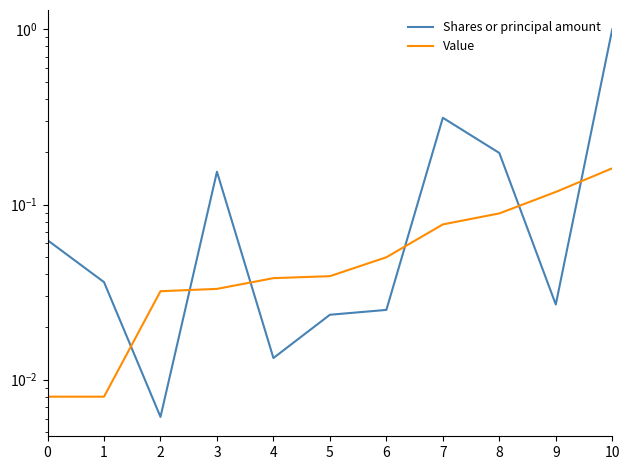

What is the difference between the Value values at 3 and 9?

0.1